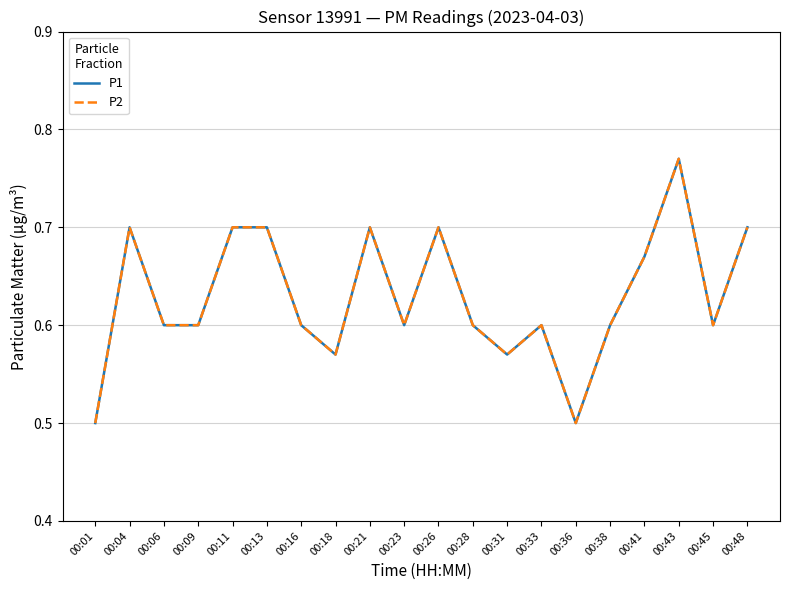

At which category does the chart reach its peak across all series?

00:43